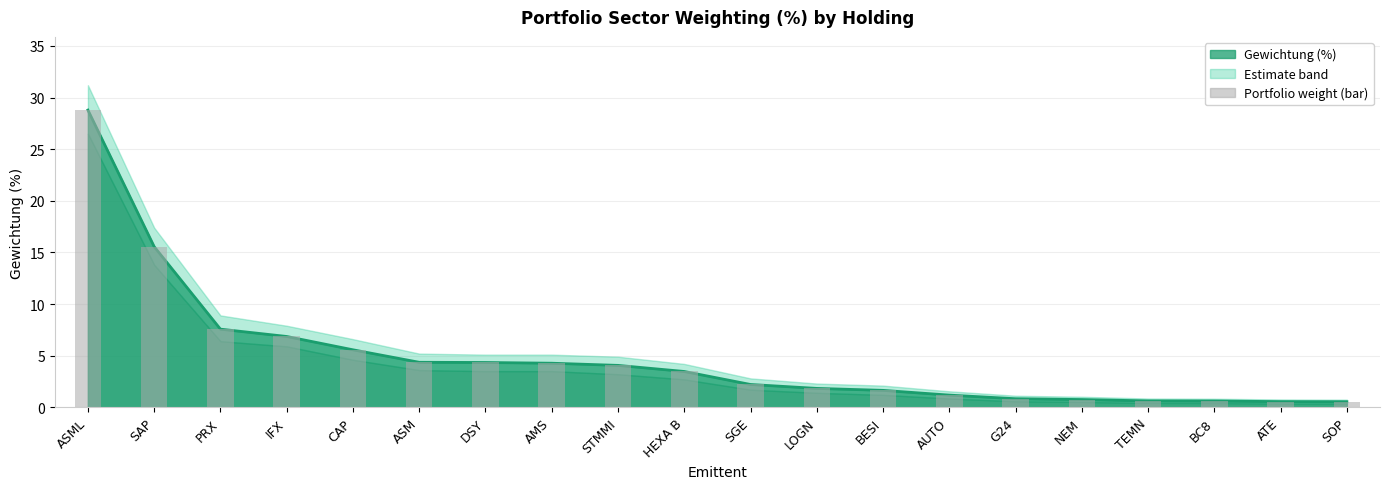

Reading left to right, transcribe all the data shown in this chart.

ASML=28.8	SAP=15.6	PRX=7.6	IFX=6.9	CAP=5.6	ASM=4.4	DSY=4.3	AMS=4.3	STMMI=4.1	HEXA B=3.5	SGE=2.2	LOGN=1.8	BESI=1.6	AUTO=1.2	G24=0.8	NEM=0.8	TEMN=0.6	BC8=0.6	ATE=0.6	SOP=0.5